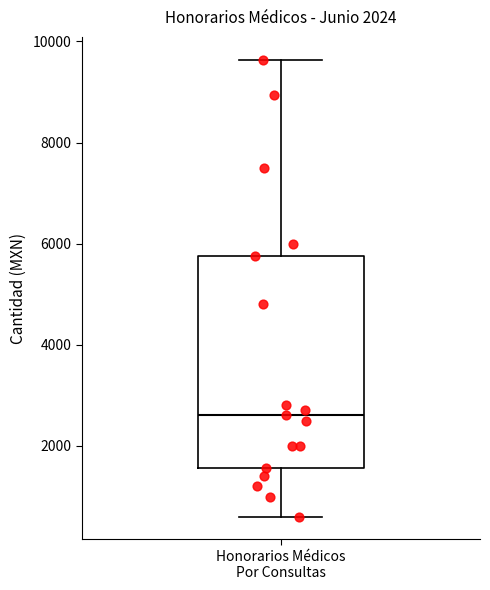

Where is the upper edge of the box for Honorarios Médicos Por Consultas on the y-axis? The values are not printed on the chart, so give them approximately, as read against the axis.

5800